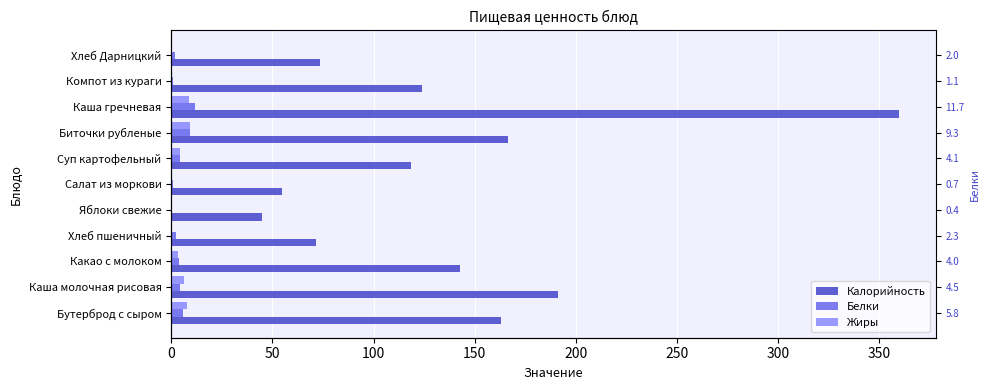

Which has a higher value, Какао с молоком or Хлеб Дарницкий?

Какао с молоком